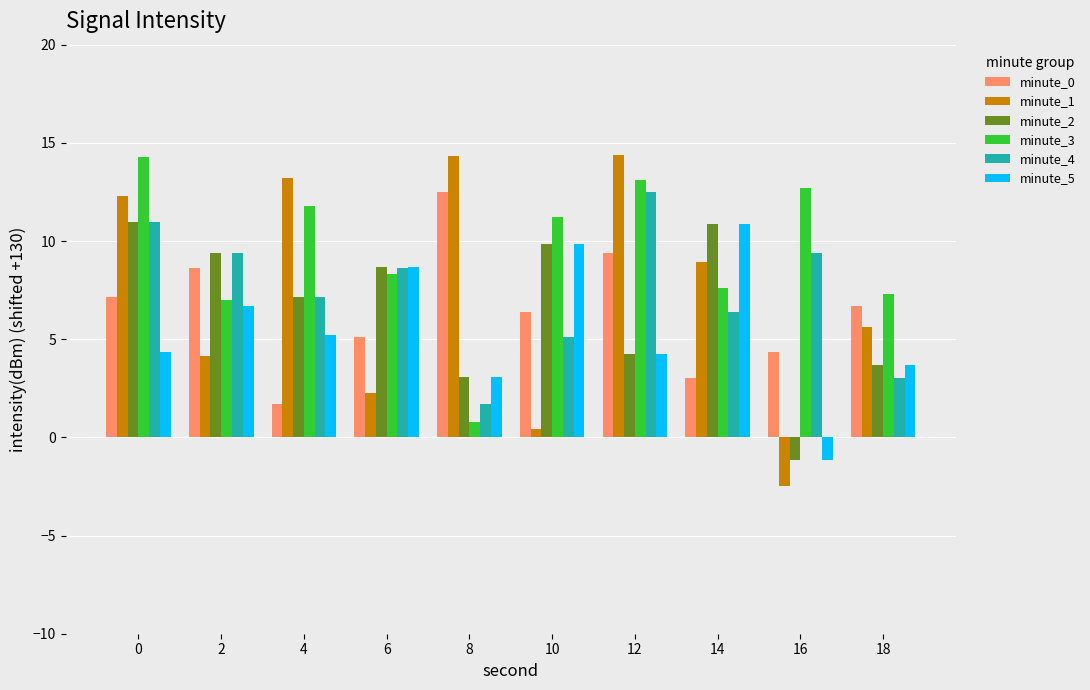

Which series has the largest range (max minus min)?

minute_1